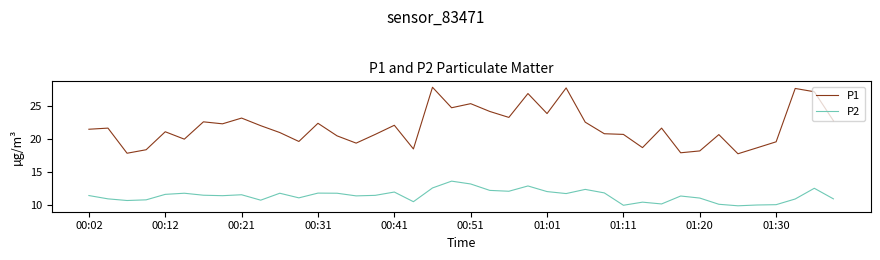

True or false: P2 and P1 intersect in this chart.

False